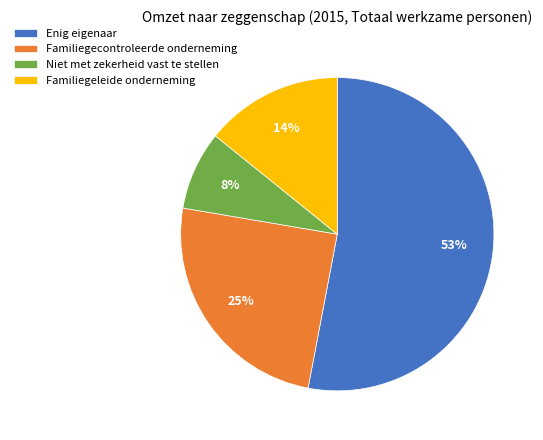

Combined, do Niet met zekerheid vast te stellen and Familiegecontroleerde onderneming account for over 50%?

No